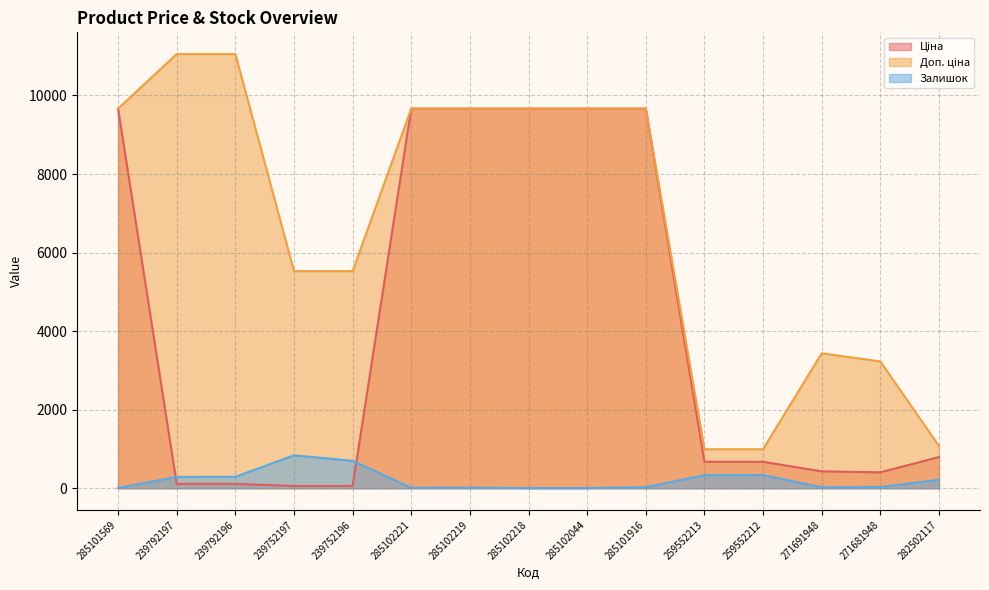

True or false: Залишок and Ціна intersect in this chart.

True